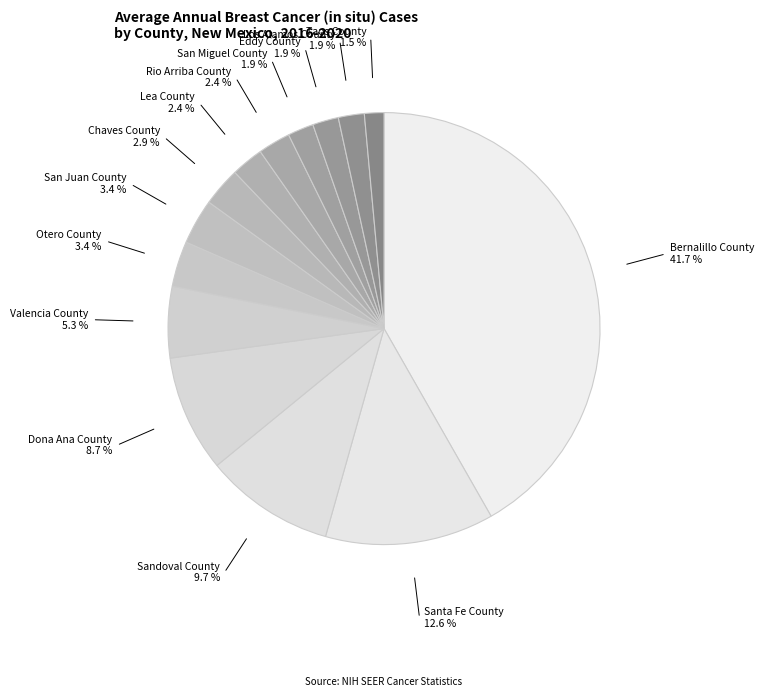

Which slice is the largest?

Bernalillo County